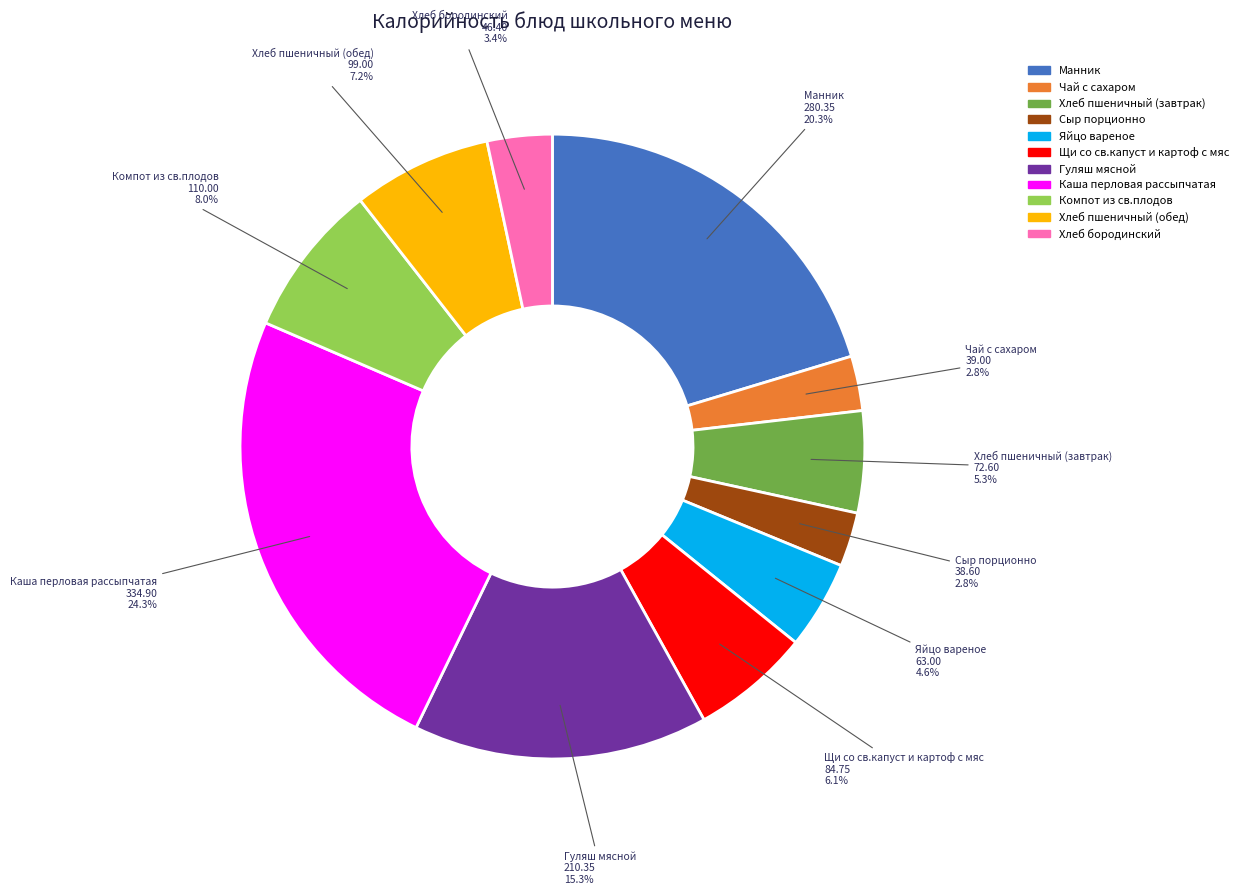

What percentage is NOT represented by Сыр порционно?

97.2%